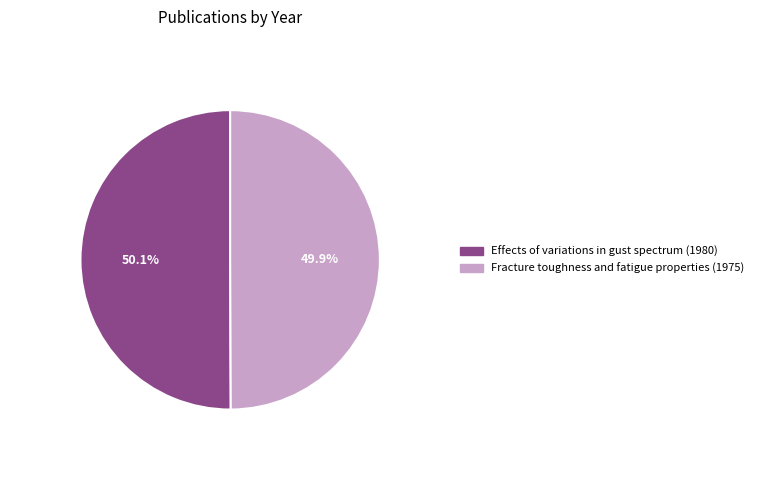

Is there a majority slice in this chart?

Yes